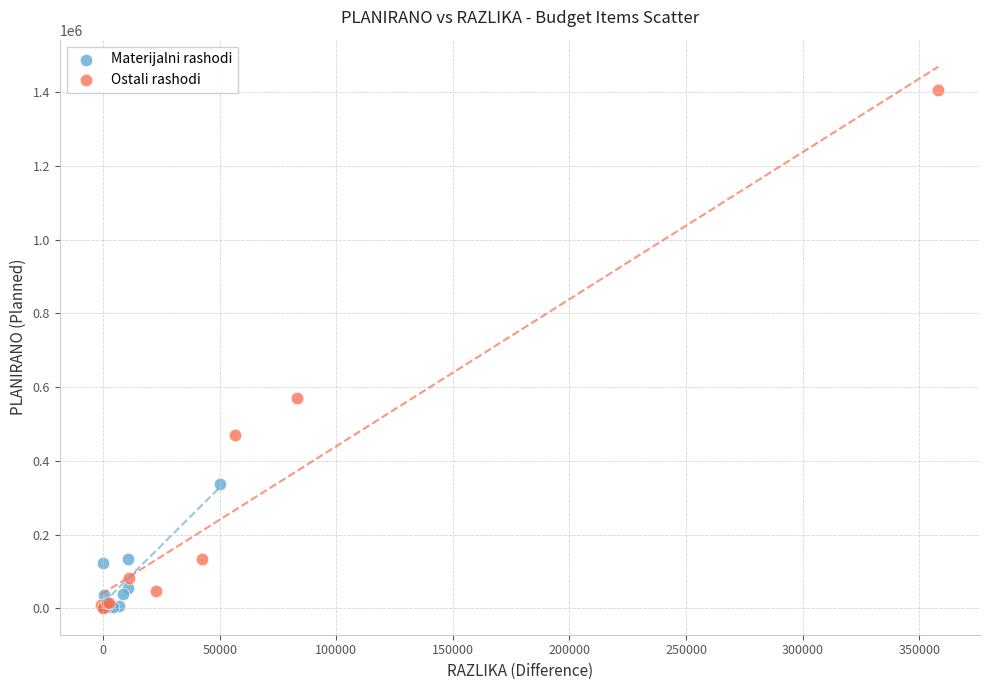

Which series has the largest Y range (max minus min)?

Ostali rashodi